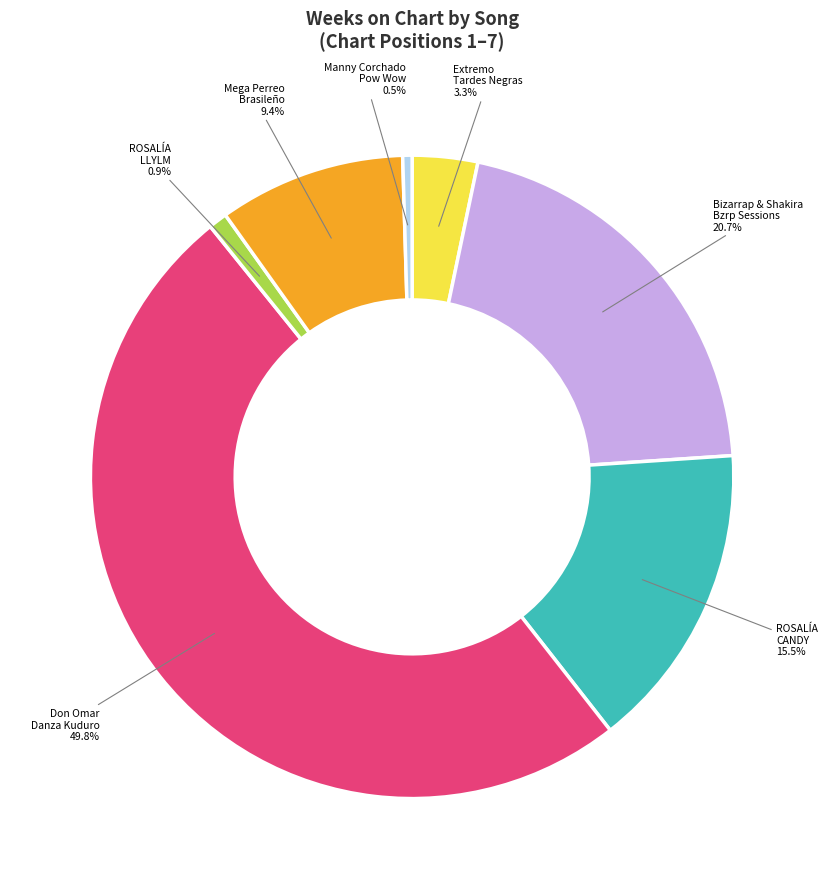

Between Mega Perreo Brasileño and ROSALÍA LLYLM, which is larger?

Mega Perreo Brasileño